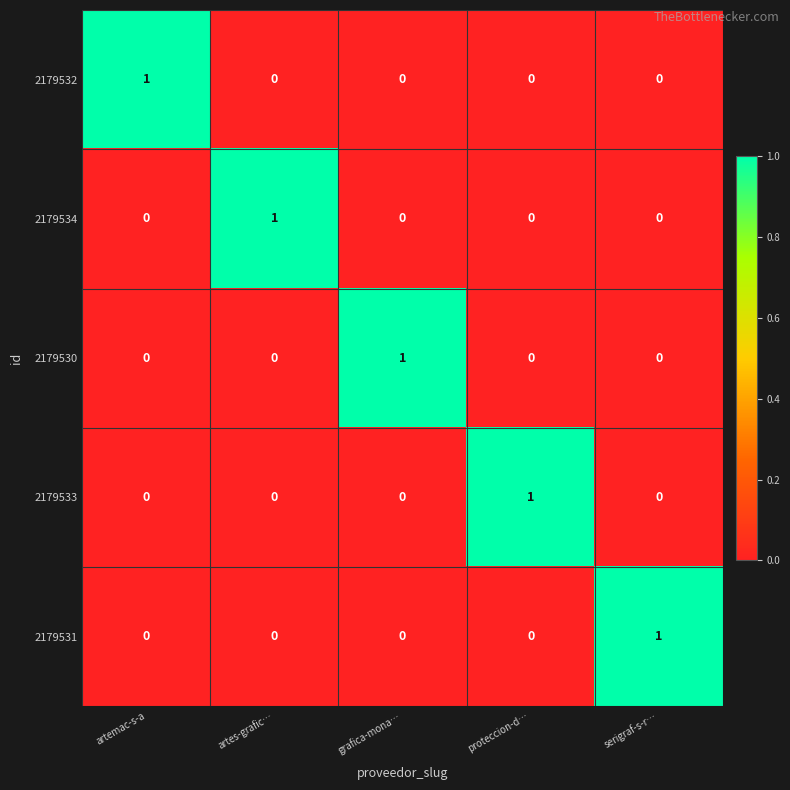

Reading right to left, extract all data points from this chart.

2179532: 0	0	0	0	1
2179534: 0	0	0	1	0
2179530: 0	0	1	0	0
2179533: 0	1	0	0	0
2179531: 1	0	0	0	0